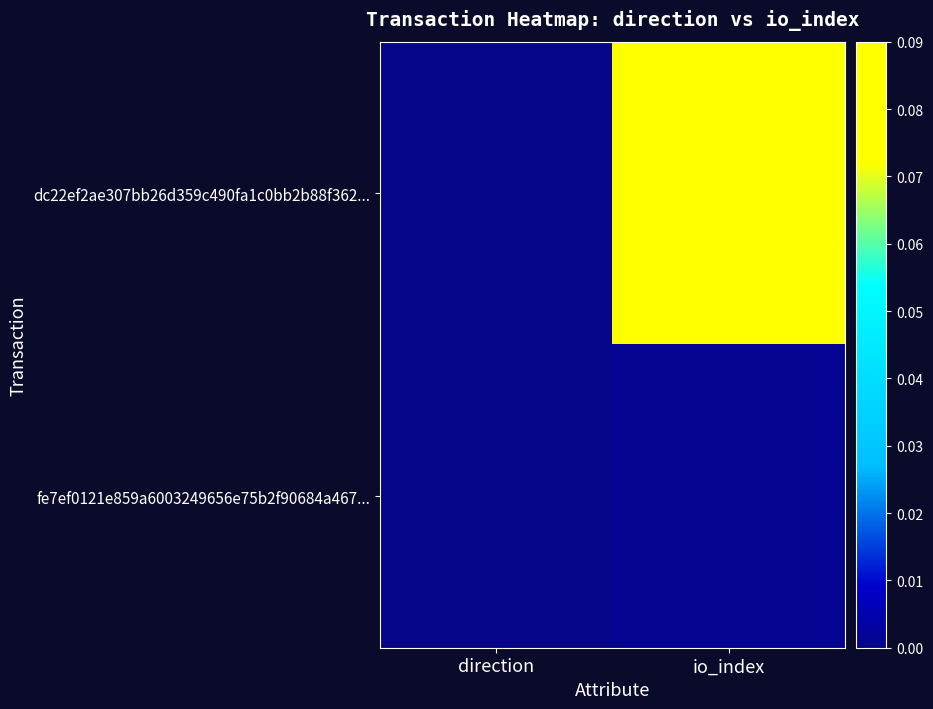

Rank the series by their average value, from highest to lowest.

dc22ef2ae307bb26d359c490fa1c0bb2b88f362..., fe7ef0121e859a6003249656e75b2f90684a467...